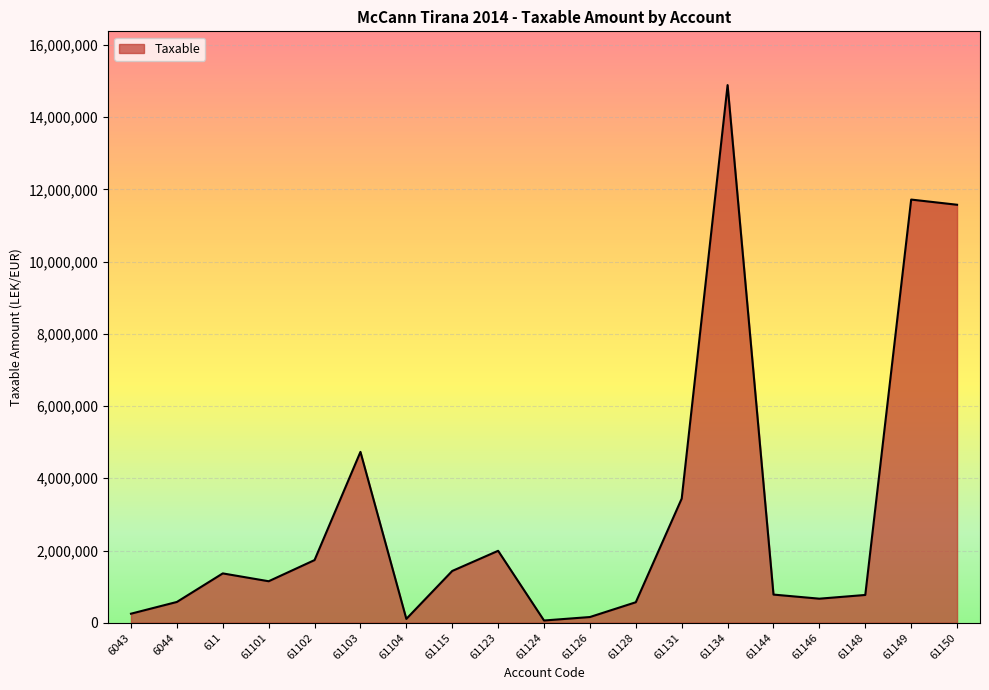

What is the difference between the values at 61150 and 61144?

10794989.1